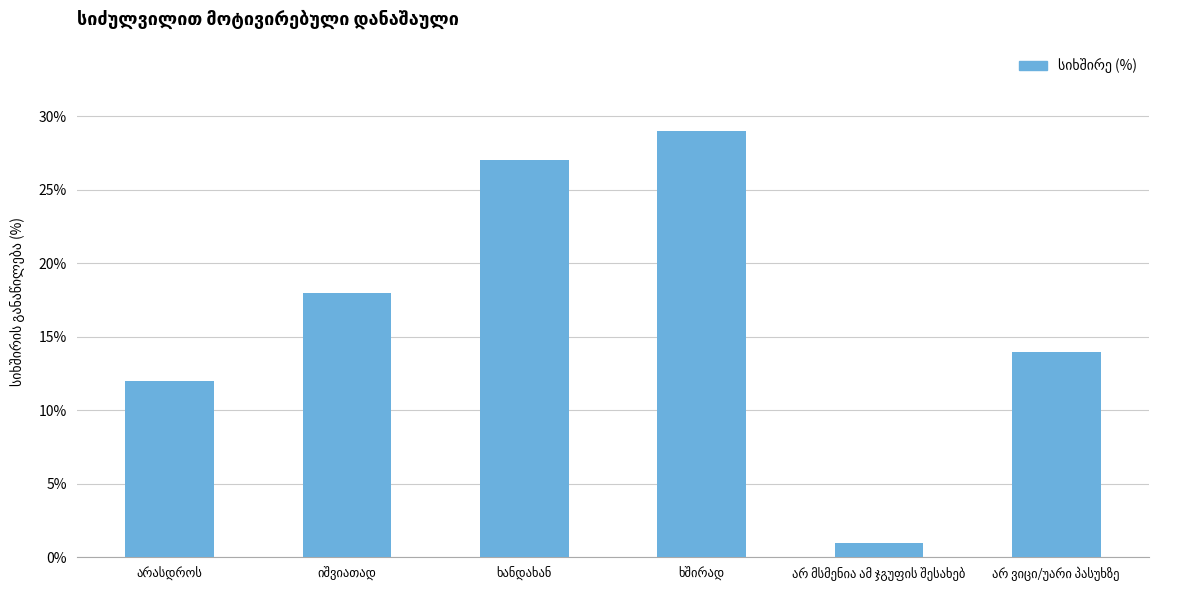

What is the maximum value shown in the chart?

29